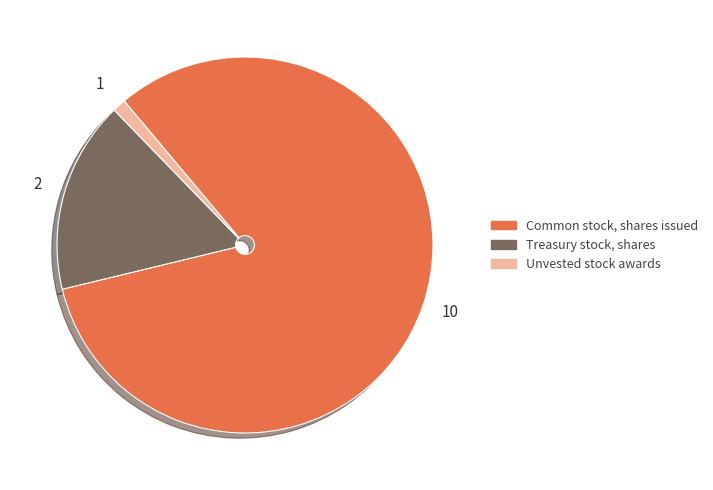

Rank the categories by value from highest to lowest.

Common stock, shares issued, Treasury stock, shares, Unvested stock awards